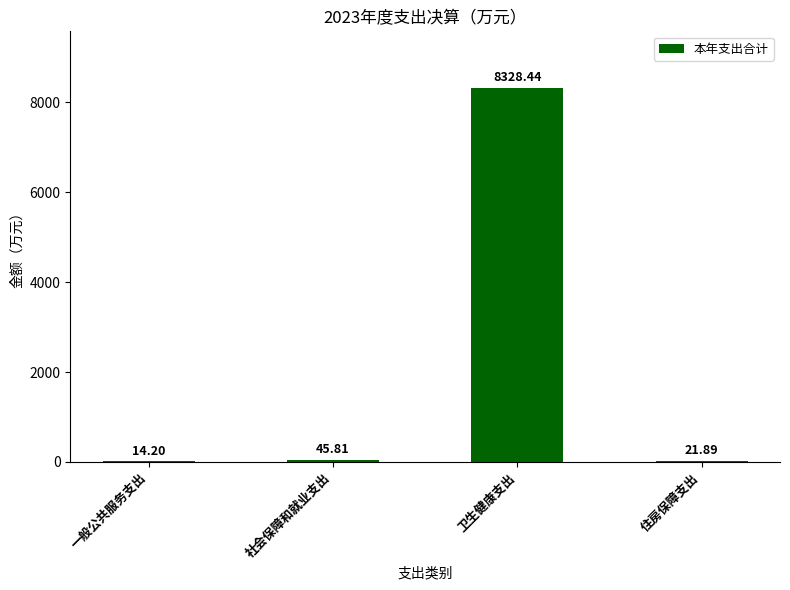

The value at 一般公共服务支出 is 14.2. True or false?

True